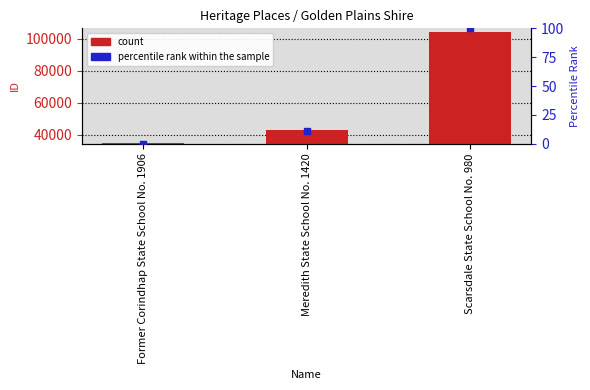

Which series has the largest total across all categories?

ID